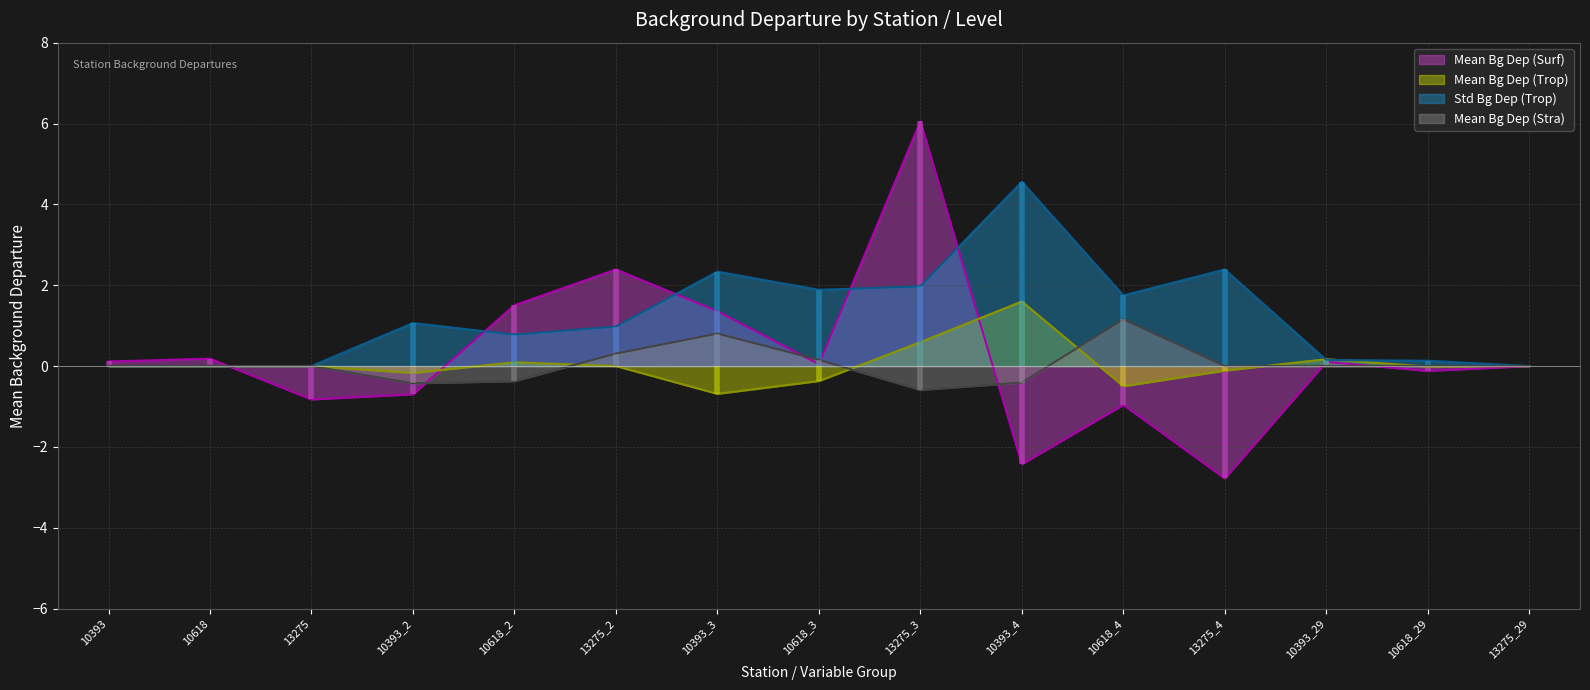

True or false: Mean_Bg_dep_Trop has a value of 1.6 at 10393_4.

True